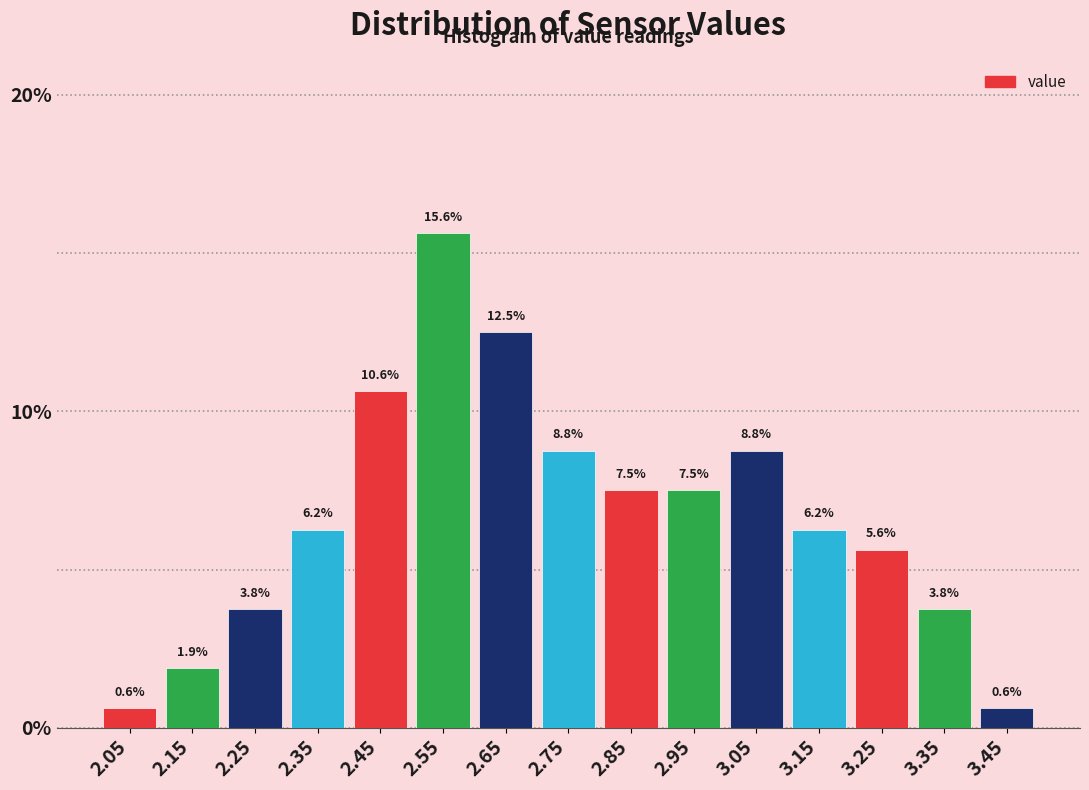

Reading left to right, list every bar in this chart as the range it spans on the x-axis followed by its height.

2.0 to 2.1: 0.6
2.1 to 2.2: 1.9
2.2 to 2.3: 3.8
2.3 to 2.4: 6.2
2.4 to 2.5: 10.6
2.5 to 2.6: 15.6
2.6 to 2.7: 12.5
2.7 to 2.8: 8.8
2.8 to 2.9: 7.5
2.9 to 3.0: 7.5
3.0 to 3.1: 8.8
3.1 to 3.2: 6.2
3.2 to 3.3: 5.6
3.3 to 3.4: 3.8
3.4 to 3.5: 0.6